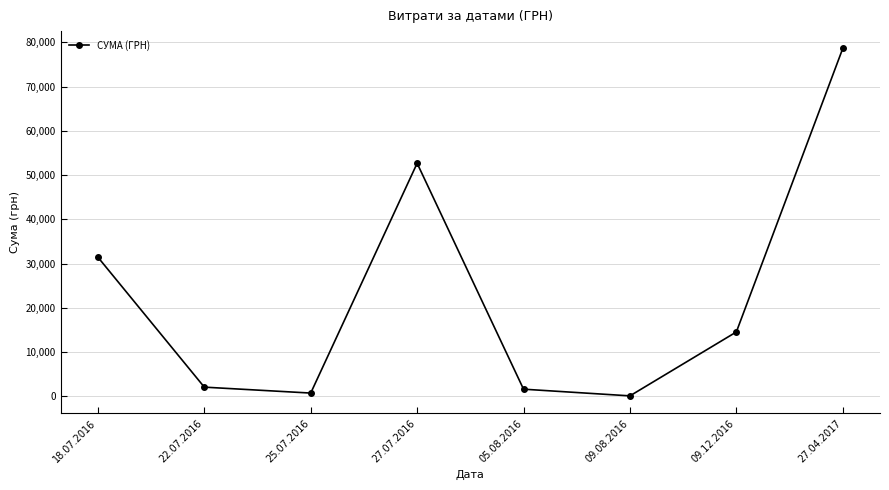

Reading left to right, transcribe all the data shown in this chart.

18.07.2016=31424.0	22.07.2016=2056.2	25.07.2016=717.0	27.07.2016=52658.0	05.08.2016=1596.0	09.08.2016=85.0	09.12.2016=14530.0	27.04.2017=78600.0